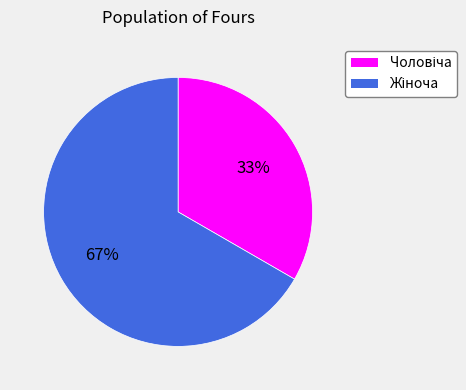

How many segments does this pie chart have?

2